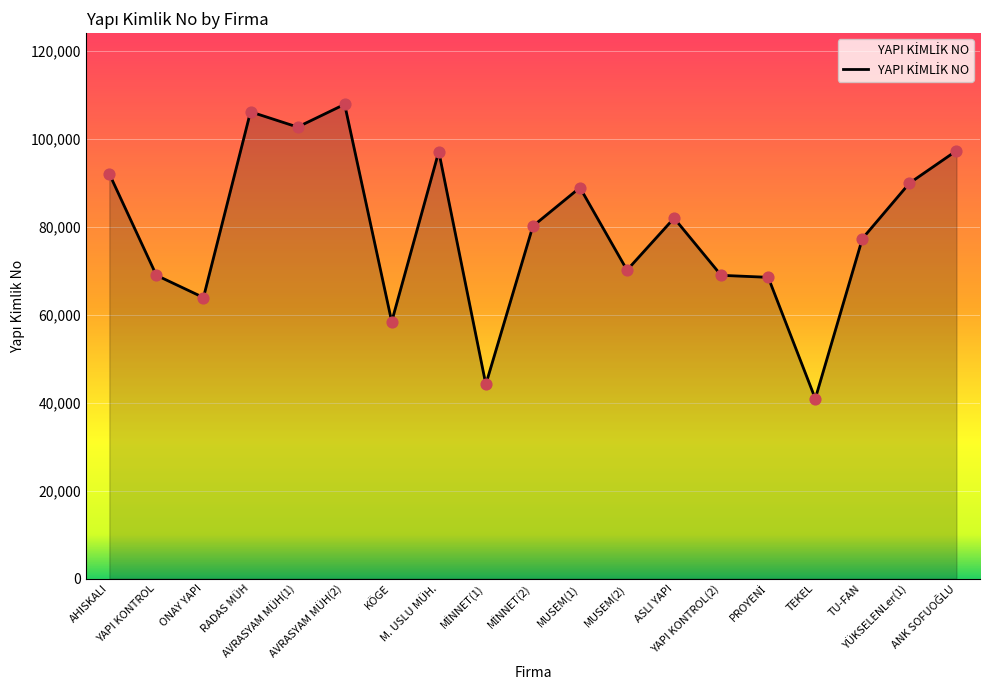

What is the ratio of the value at MUSEM(2) to the value at TEKEL?

1.7